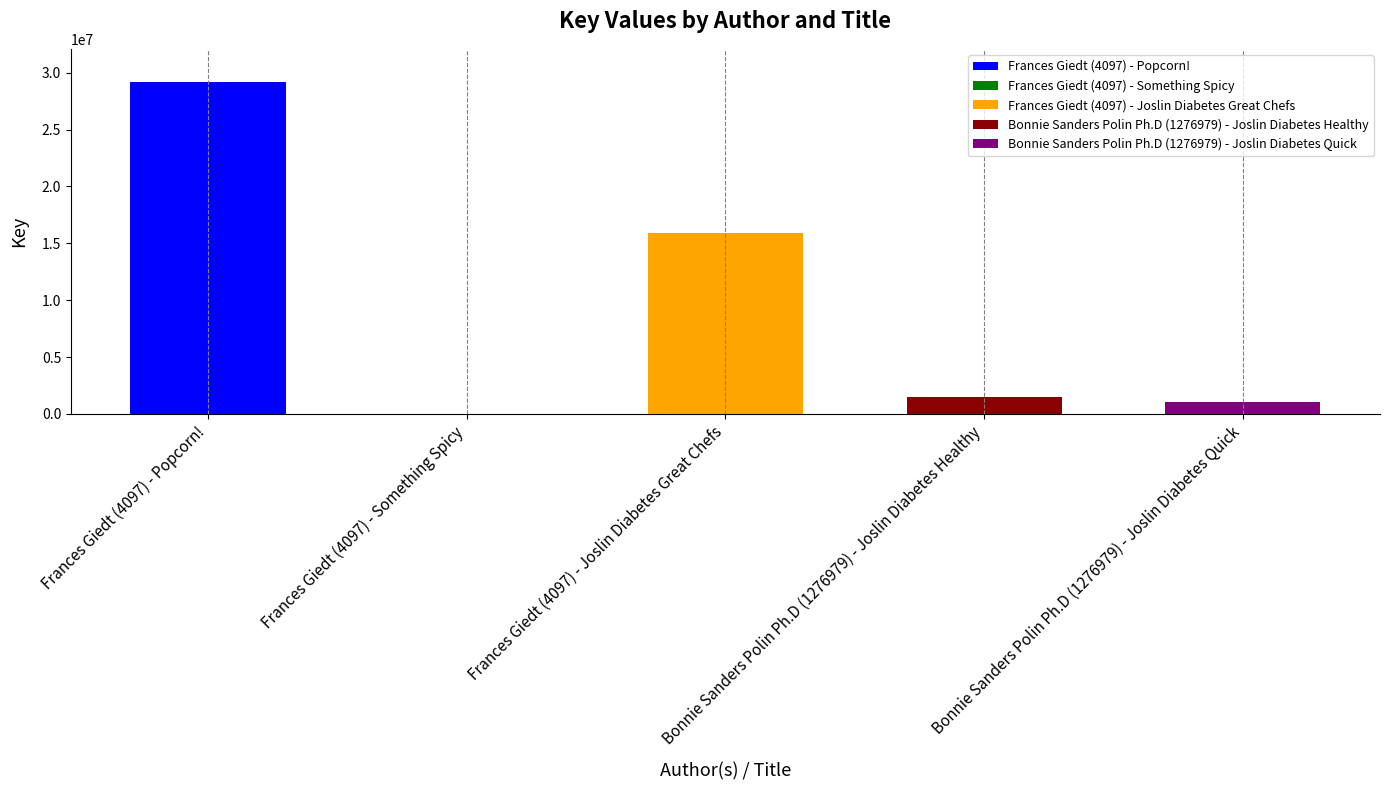

What position from the left is Frances Giedt (4097) - Something Spicy?

2